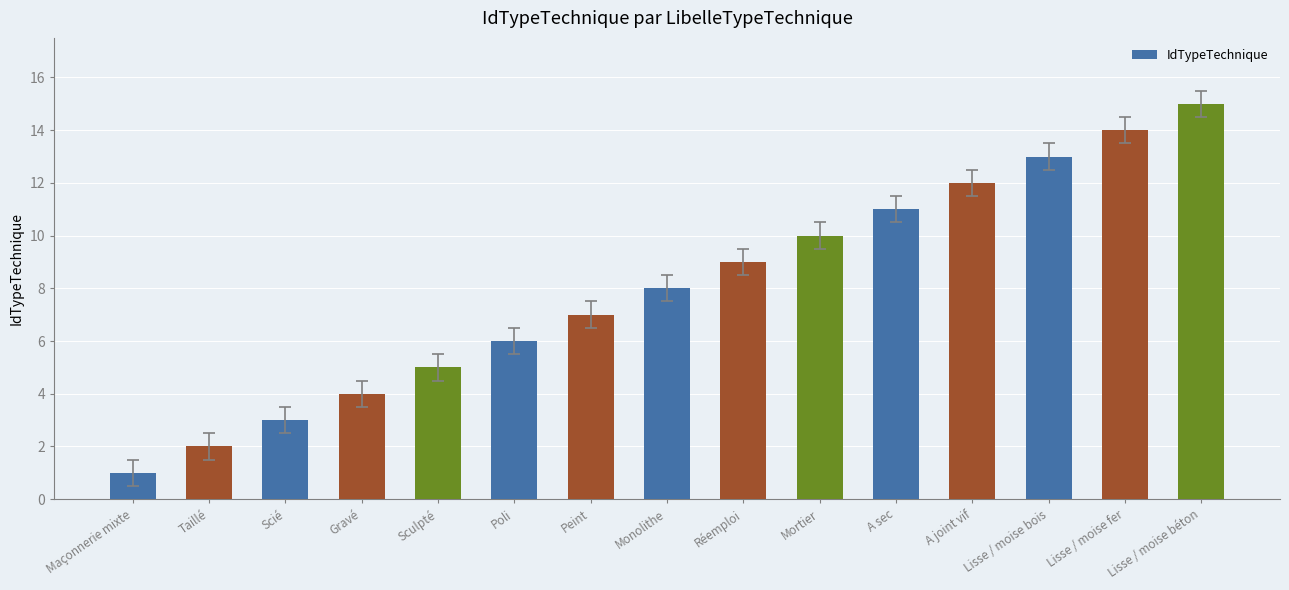

Is it true that the value at A joint vif is 20?

False